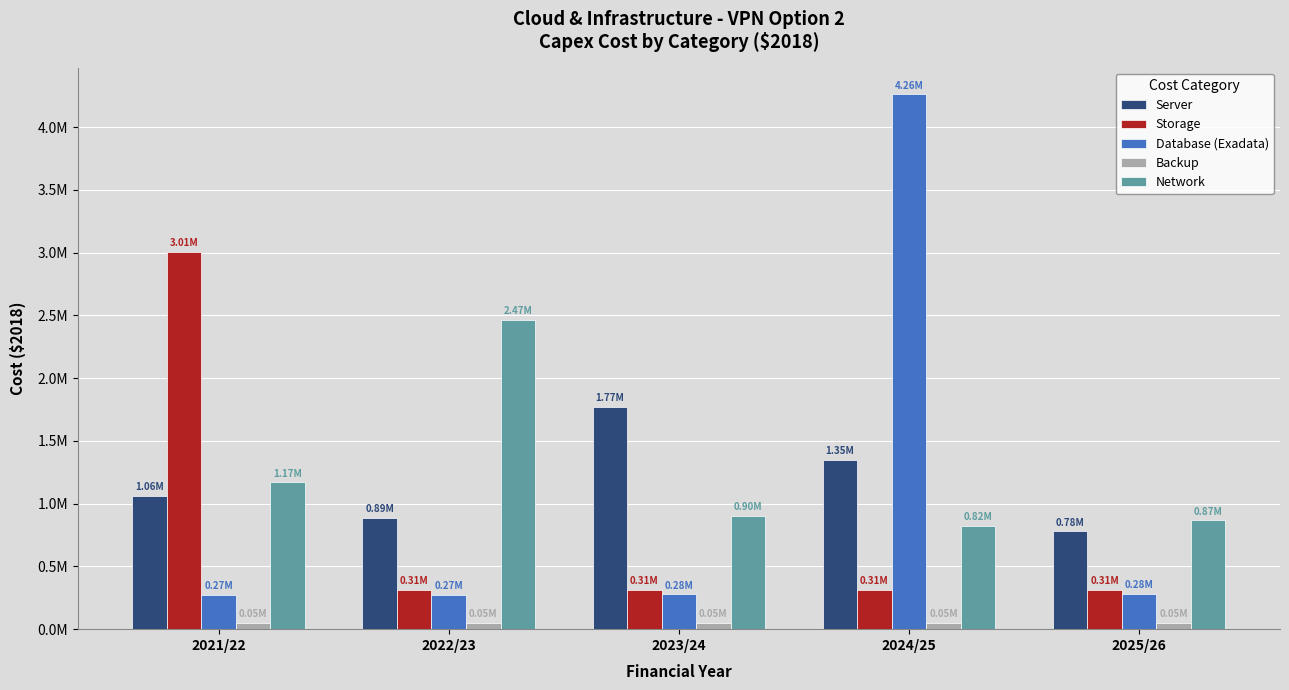

Are the bars grouped side by side (vs. stacked)?

Yes